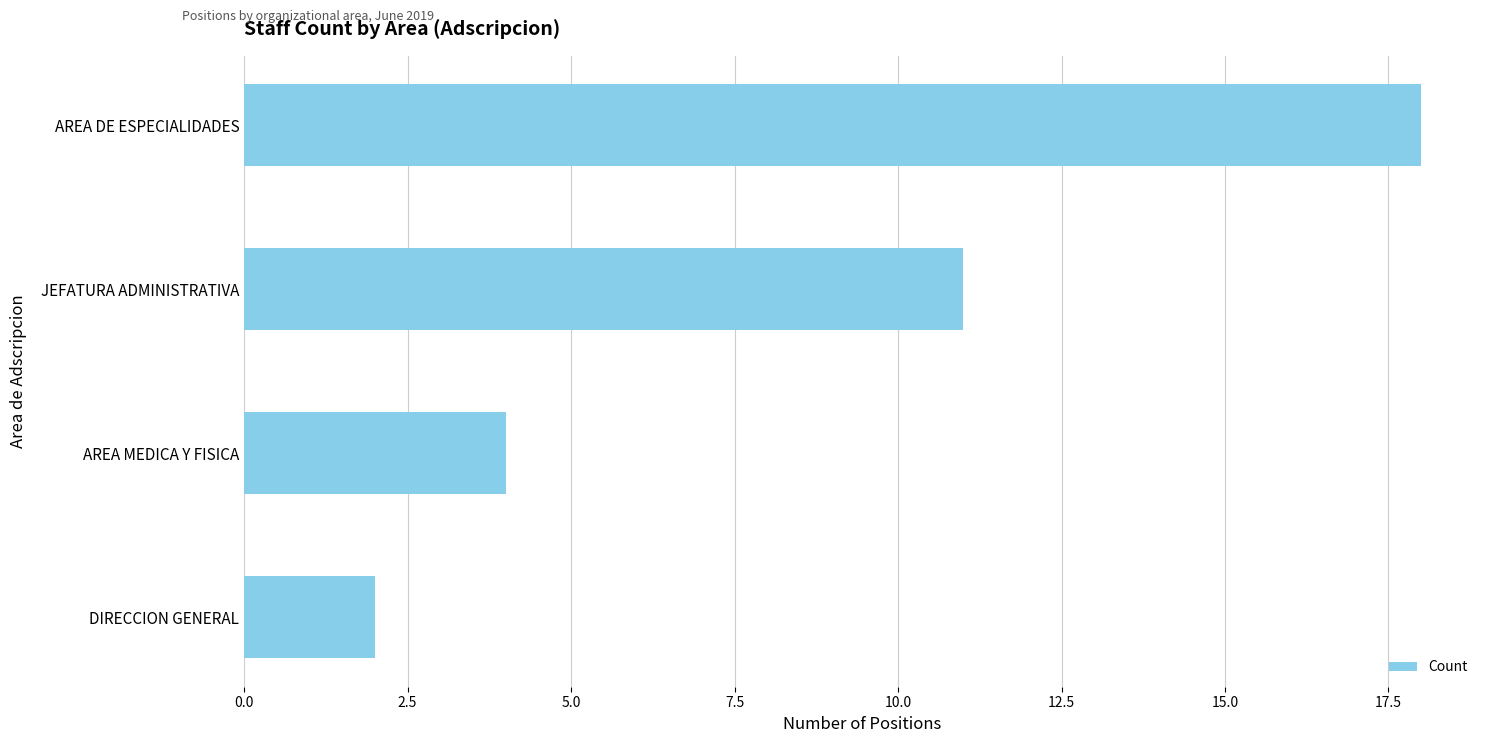

What is the difference between the maximum and minimum values?

16